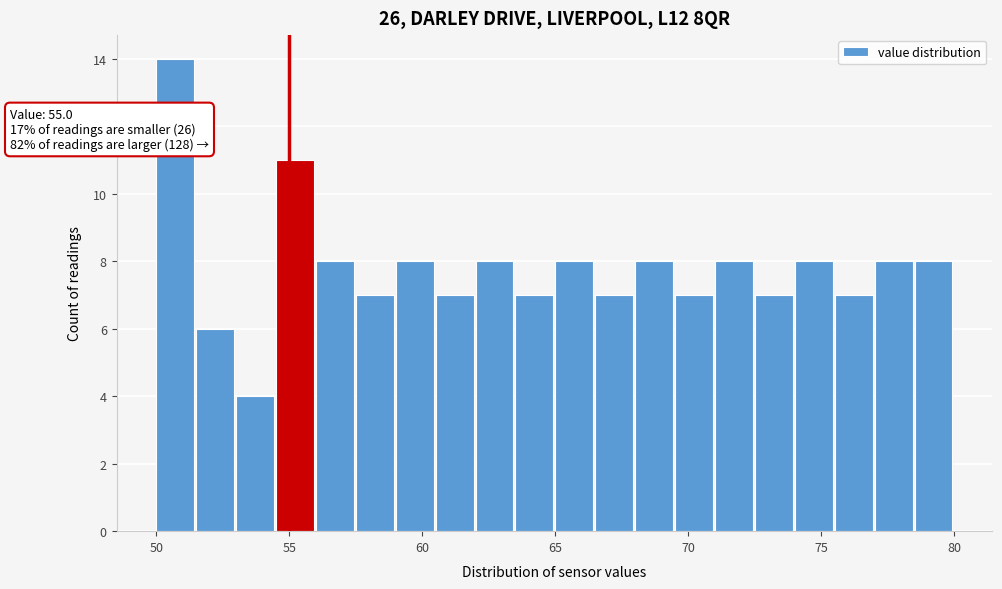

Read against the x-axis, roughly where is the centre of the tallest bar?

50.5